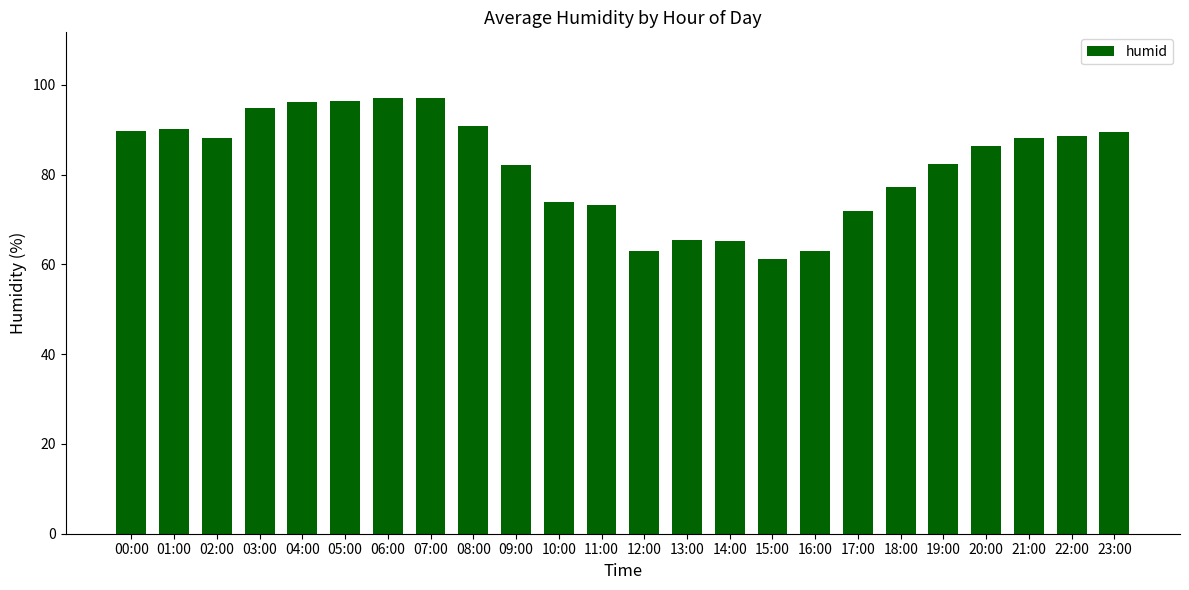

The value at 01:00 is 39.0. True or false?

False